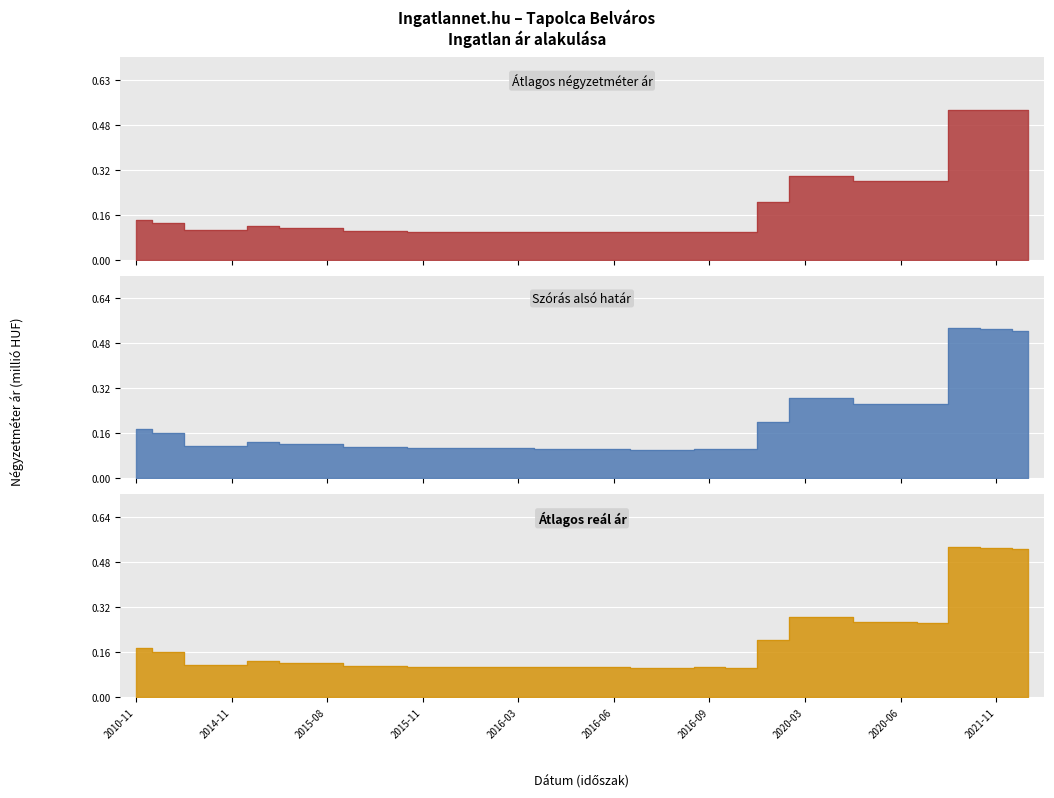

True or false: Átlagos reál ár and Átlagos négyzetméter ár cross at least once.

True